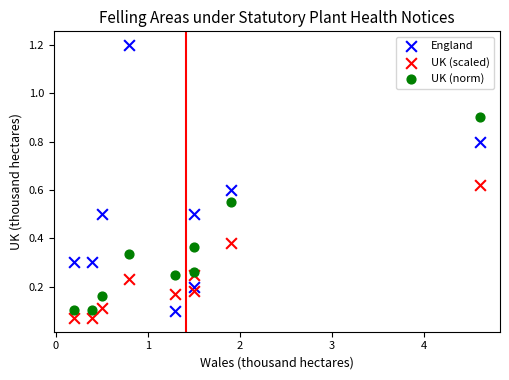

Which series has the largest Y range (max minus min)?

England